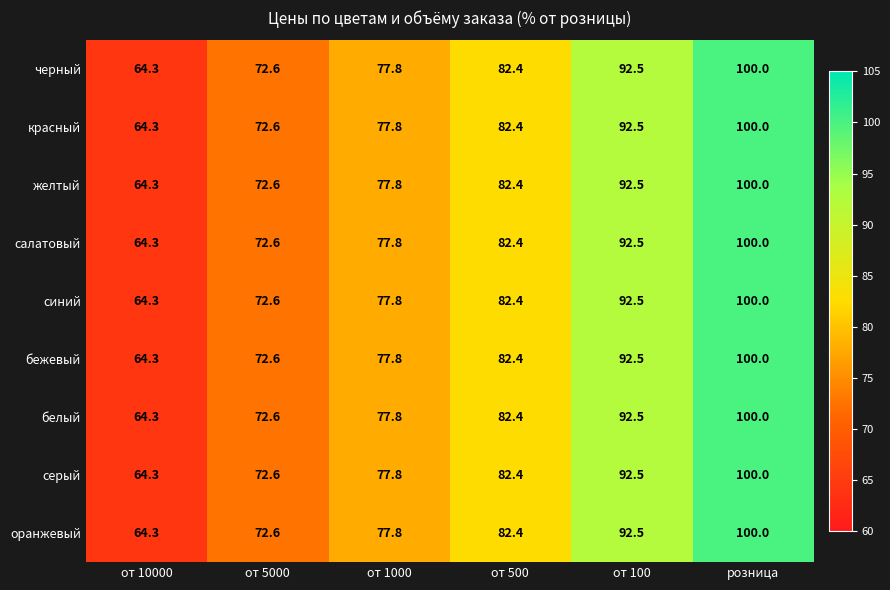

What is the total value across all series at от 1000?

700.2